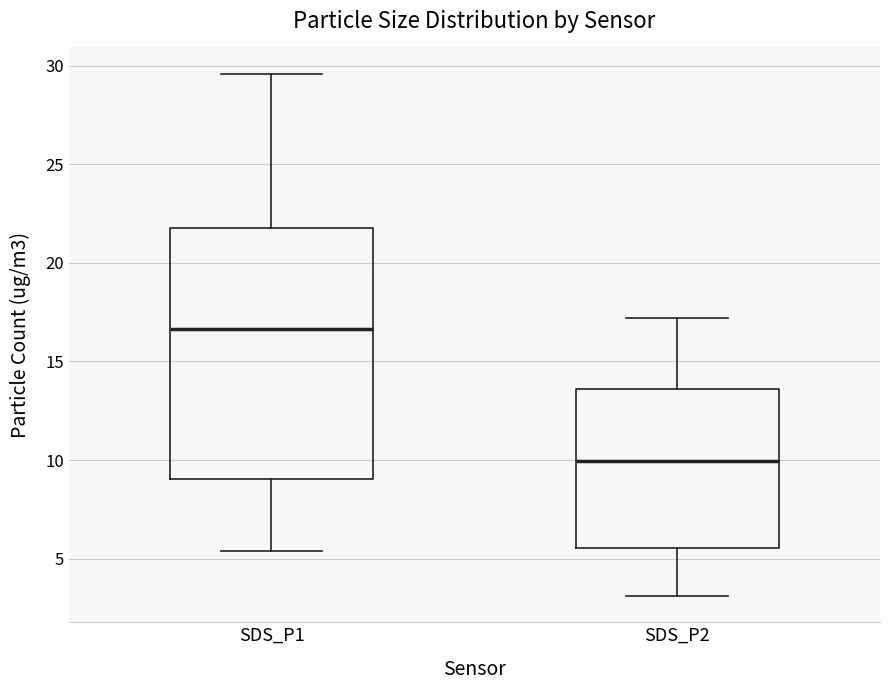

Reading left to right, read every box against the y-axis: the position of its median line, the range the box covers, and the ends of its whiskers. The values are not printed on the chart, so give them approximately, as read against the axis.

SDS_P1: median 16.5, box 9.0 to 22.0, whiskers 5.5 to 29.5
SDS_P2: median 10.0, box 5.5 to 13.5, whiskers 3.0 to 17.0